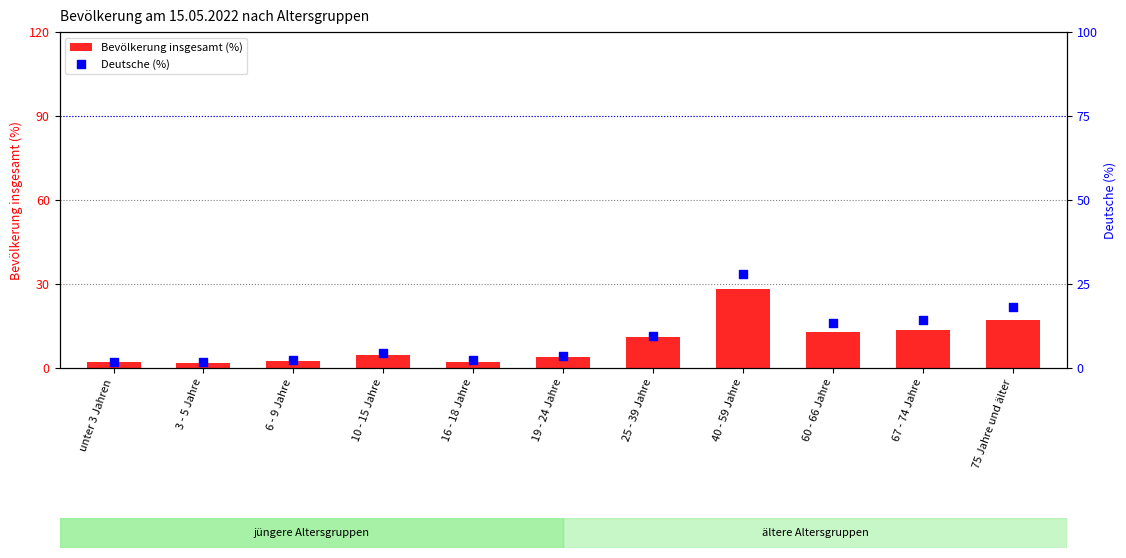

What is the total value across all series at 3 - 5 Jahre?

3.8